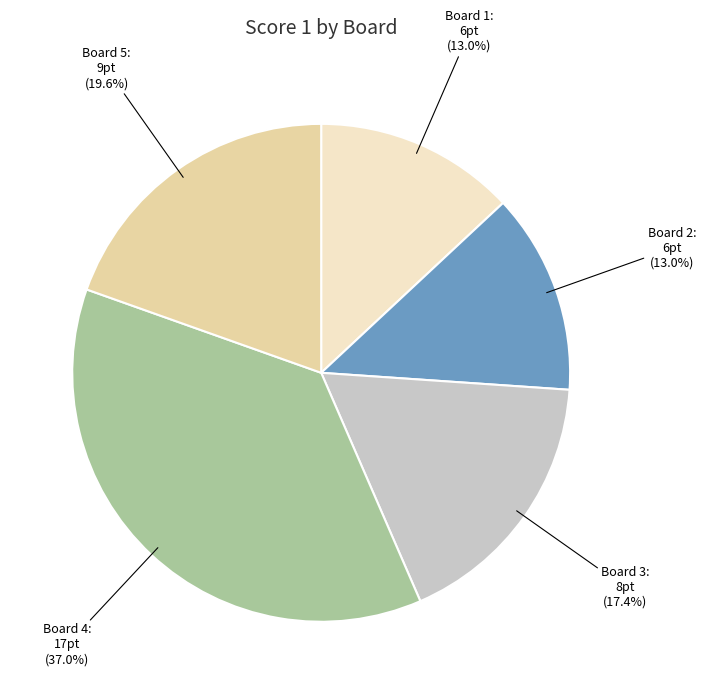

How many slices are in this pie chart?

5